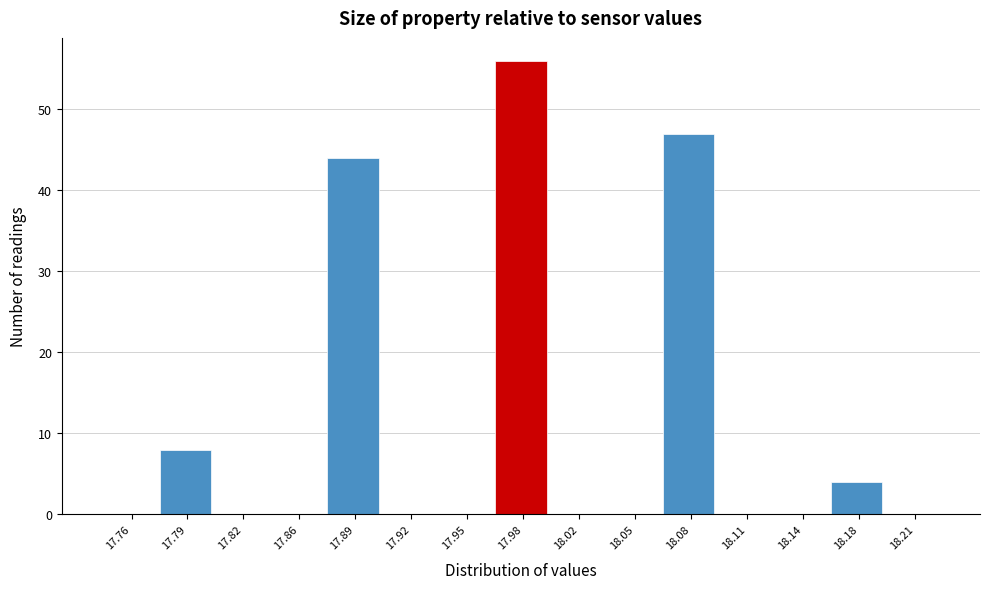

Reading right to left, extract all data points from this chart.

18.21=0	18.18=4	18.14=0	18.11=0	18.08=47	18.05=0	18.02=0	17.98=56	17.95=0	17.92=0	17.89=44	17.86=0	17.82=0	17.79=8	17.76=0